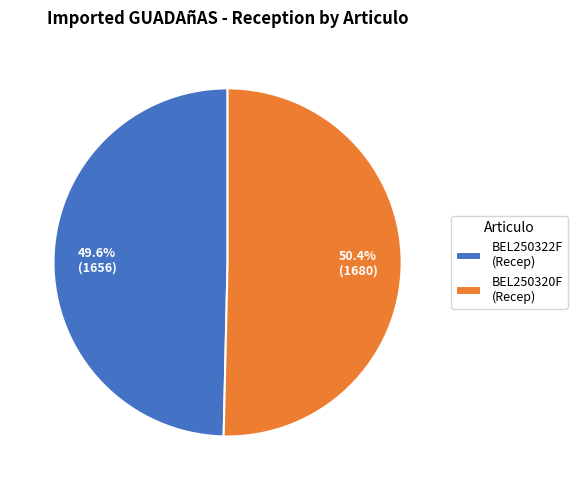

To the nearest percent, what portion does BEL250320F represent?

50%